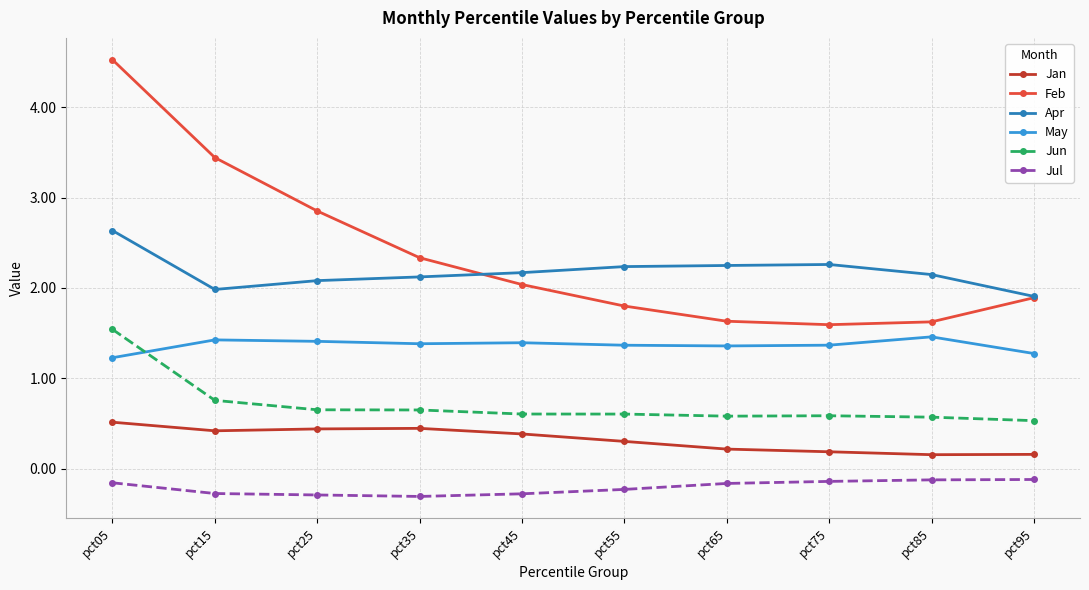

Read the Feb value at pct95.

1.9